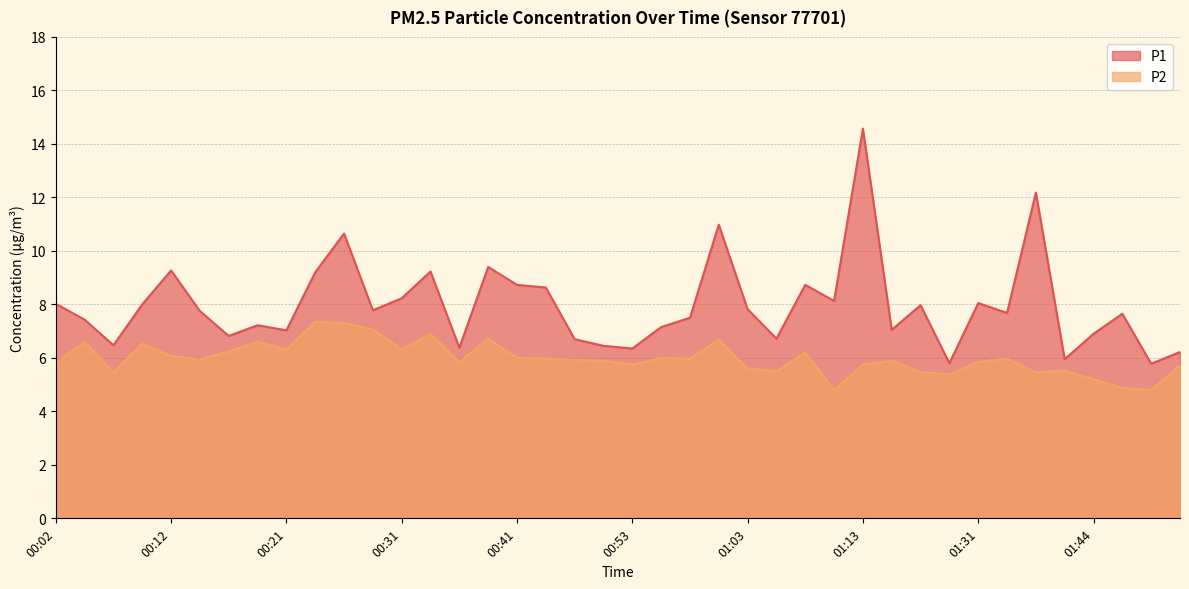

Rank the series at 00:24 from lowest to highest value.

P2, P1